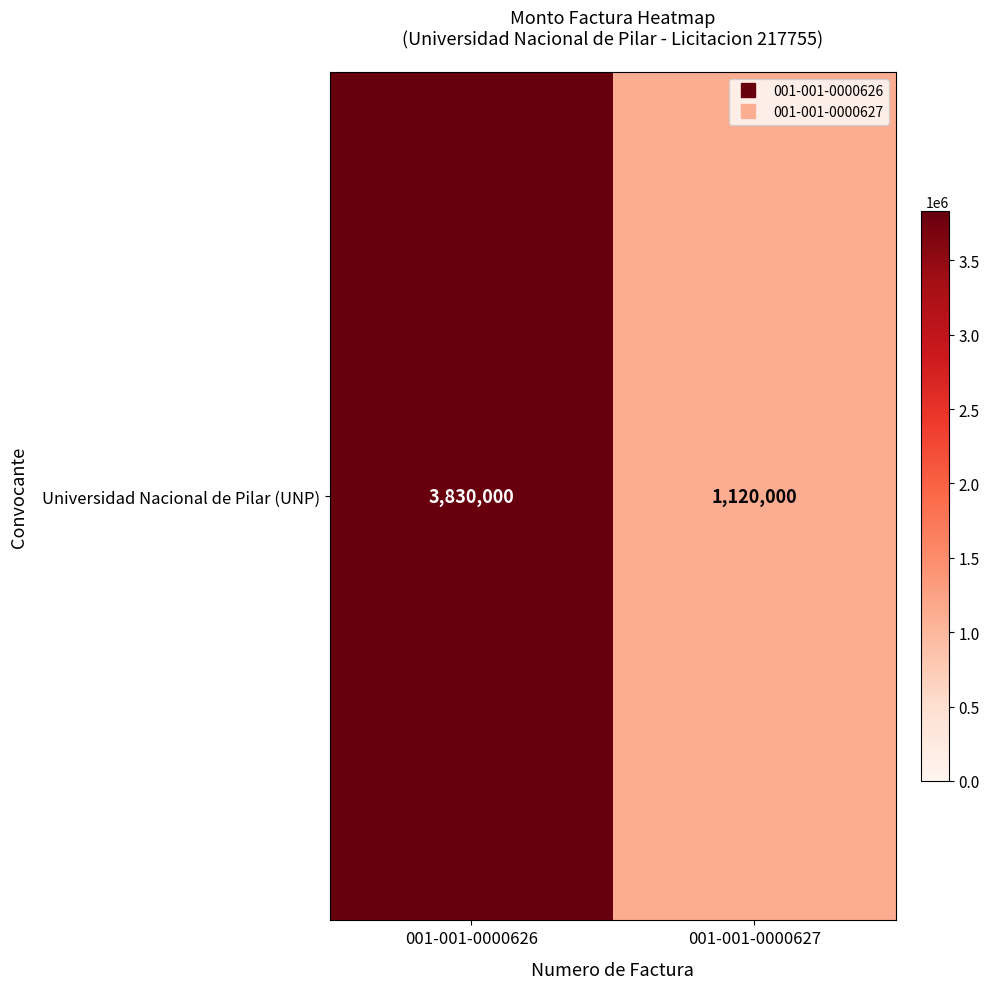

Reading left to right, extract all data points from this chart.

3830000	1120000